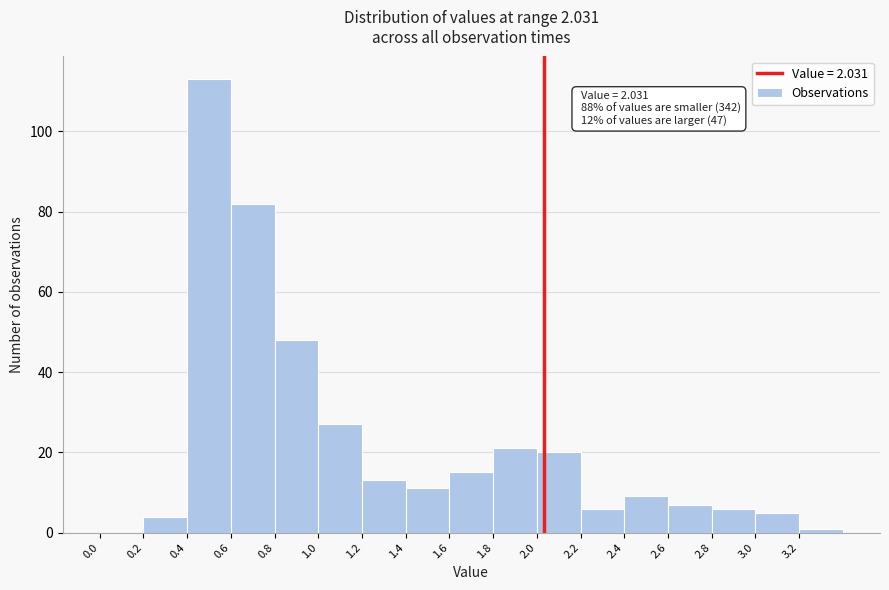

Which range on the x-axis has the tallest bar?

0.4 to 0.6